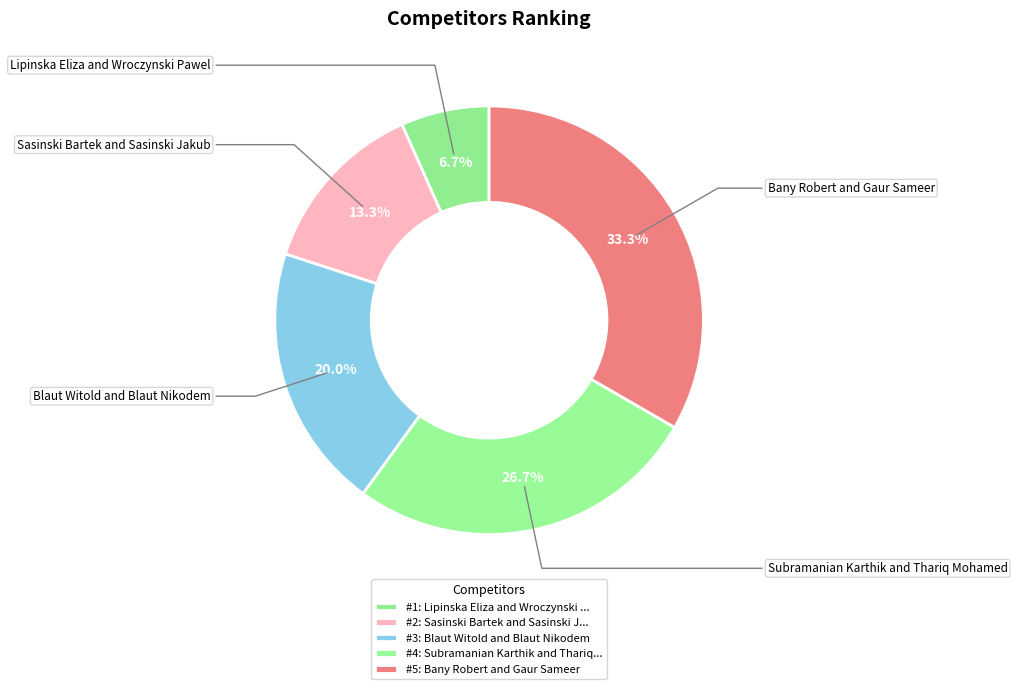

What is the smallest slice in the pie chart?

Lipinska Eliza and Wroczynski Pawel